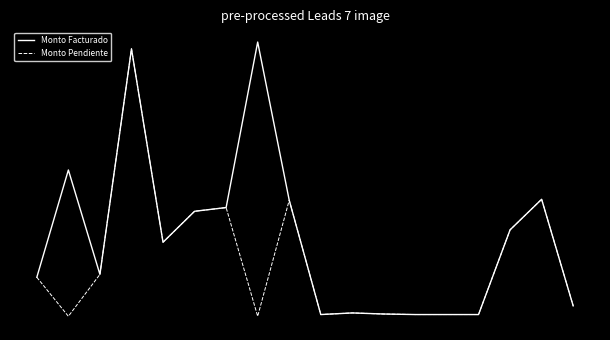

What are all the series names shown in the legend?

Monto Facturado, Monto Pendiente